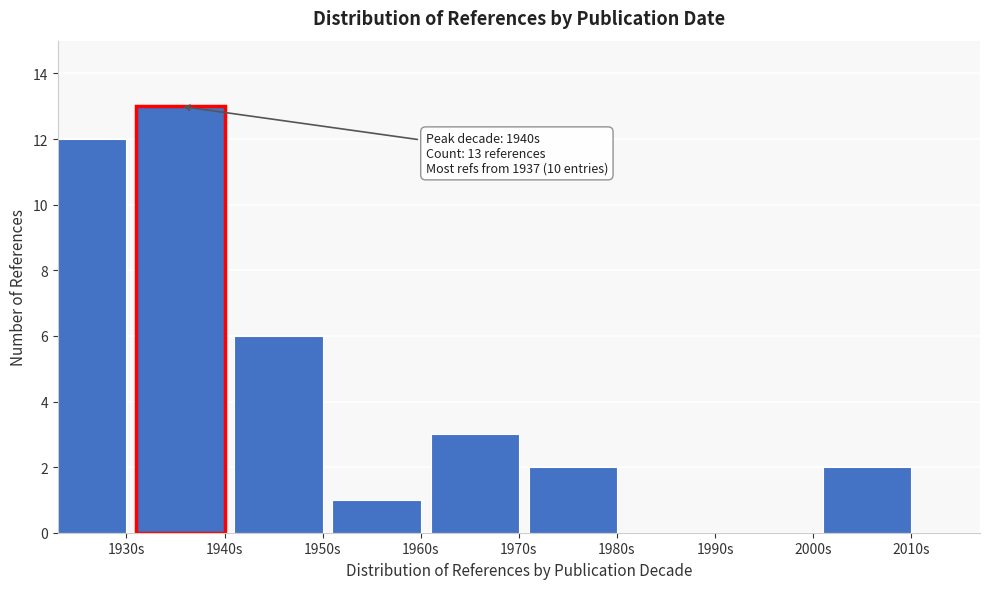

Reading right to left, what are all the values shown in this chart?

2010s=2	2000s=0	1990s=0	1980s=2	1970s=3	1960s=1	1950s=6	1940s=13	1930s=12